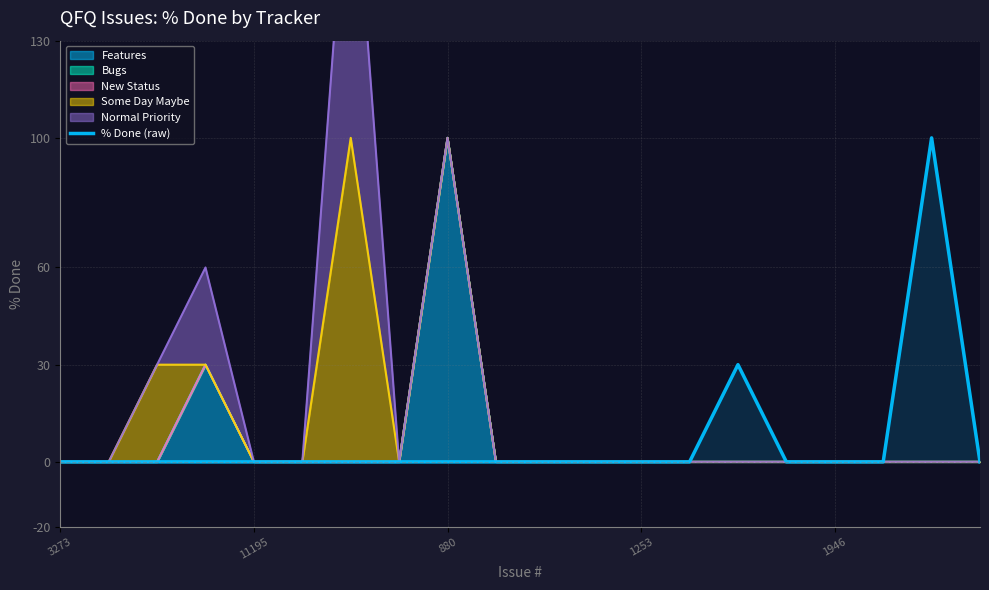

List the labels in order of value, largest first.

18, 14, 3273, 11195, 880, 1253, 1946, 5, 6, 7, 8, 9, 10, 11, 12, 13, 15, 16, 17, 19